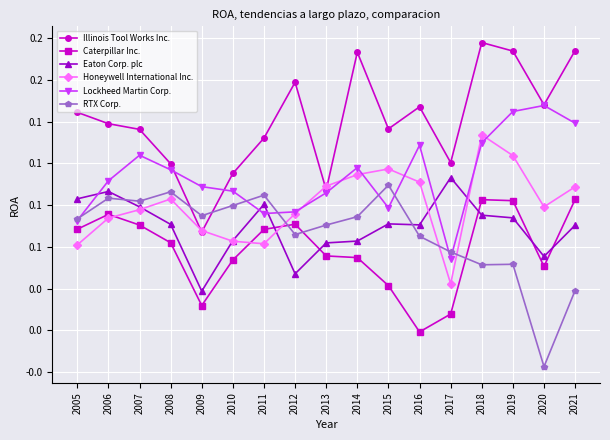

Is this an area chart (filled region under the line)?

No